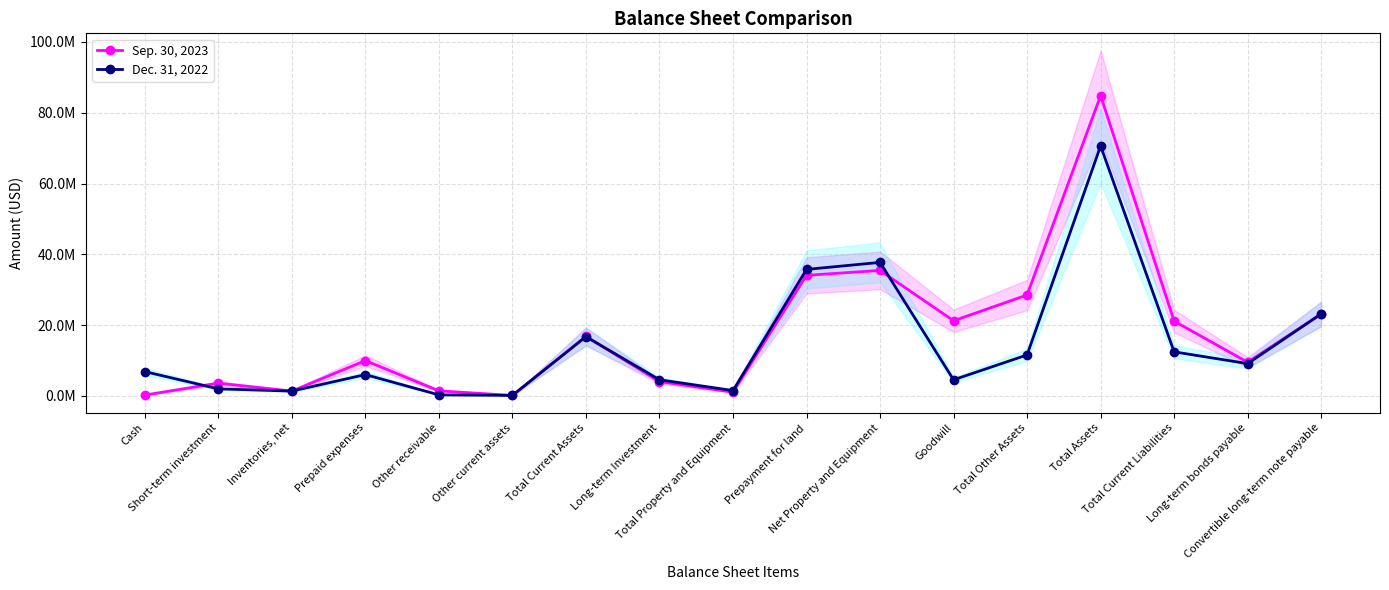

In Dec. 31, 2022, how many points are higher than both neighbors (excluding endpoints)?

4